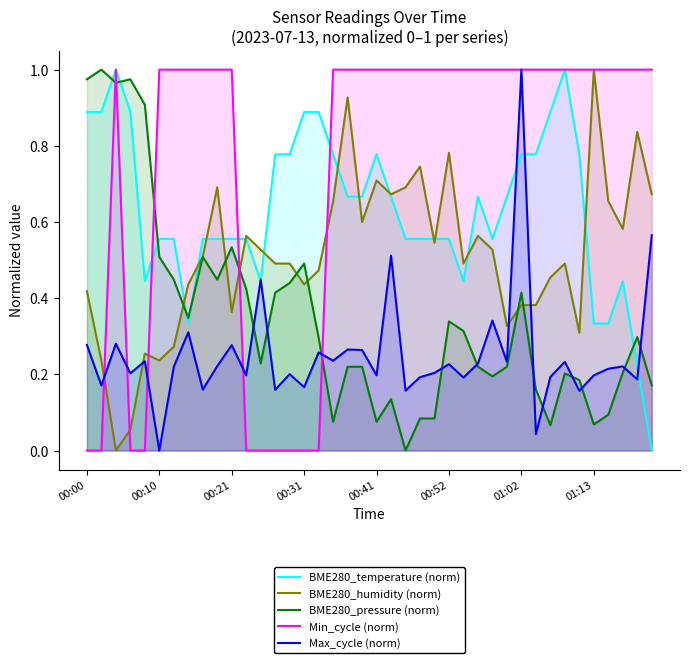

True or false: Min_cycle (norm) has more than 1 points higher than both neighbors.

False